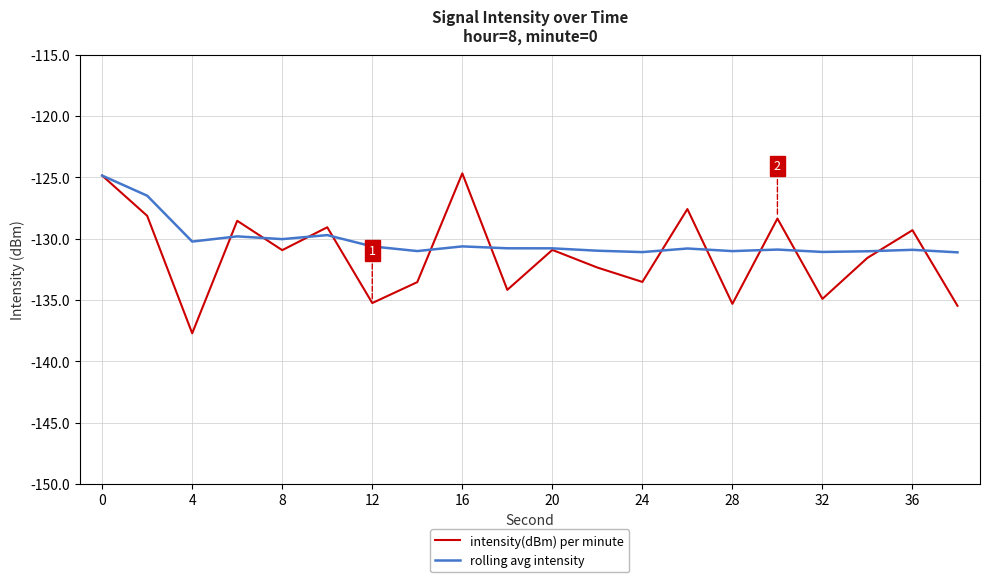

Which series has the widest spread of values?

intensity(dBm) per minute